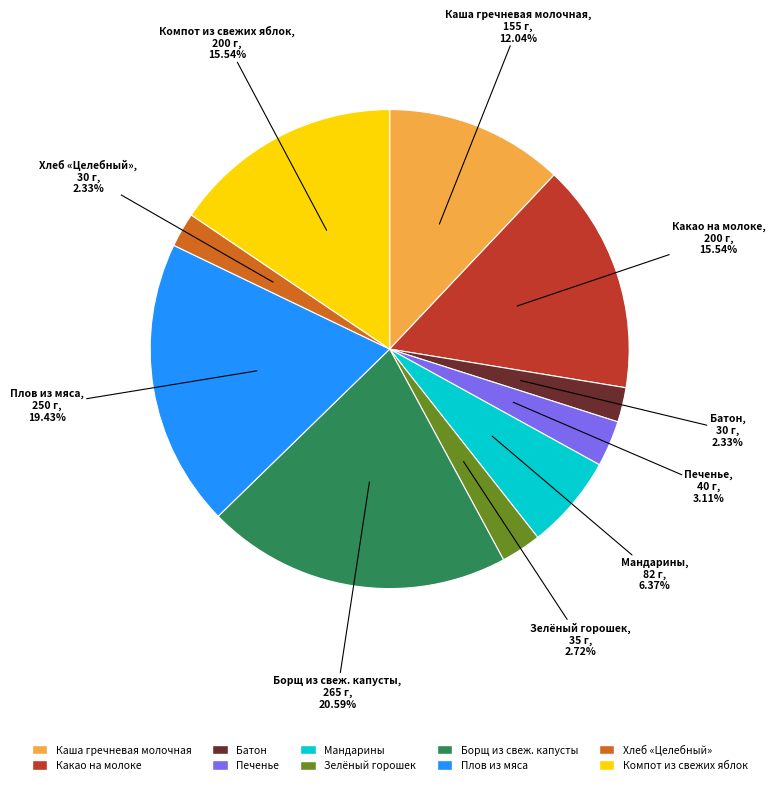

How many slices are in this pie chart?

10